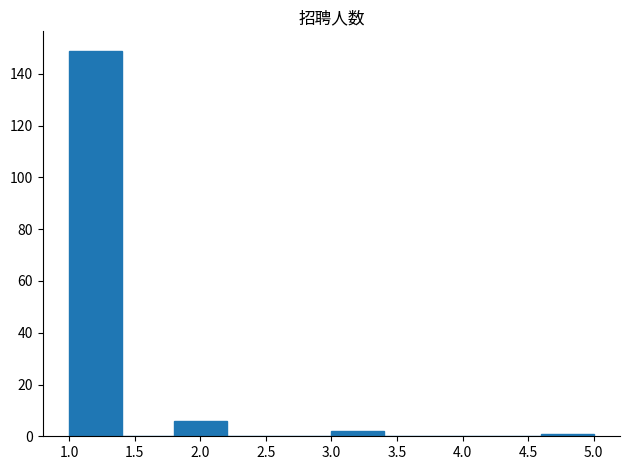

Reading left to right, transcribe this chart: for each bar, give the range it covers on the x-axis and its height. The values are not printed on the chart, so give them approximately, as read against the axis.

1.0 to 1.4: 150
1.4 to 1.8: 0
1.8 to 2.2: 6
2.2 to 2.6: 0
2.6 to 3.0: 0
3.0 to 3.4: 2
3.4 to 3.8: 0
3.8 to 4.2: 0
4.2 to 4.6: 0
4.6 to 5.0: under 2